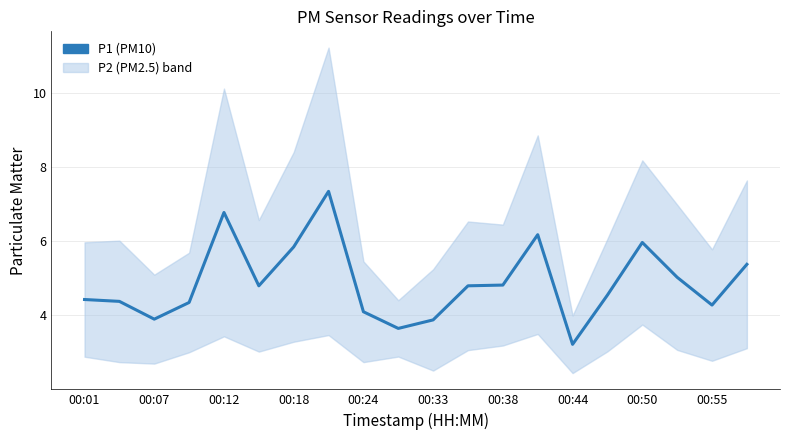

What is the sum of all values?

97.7